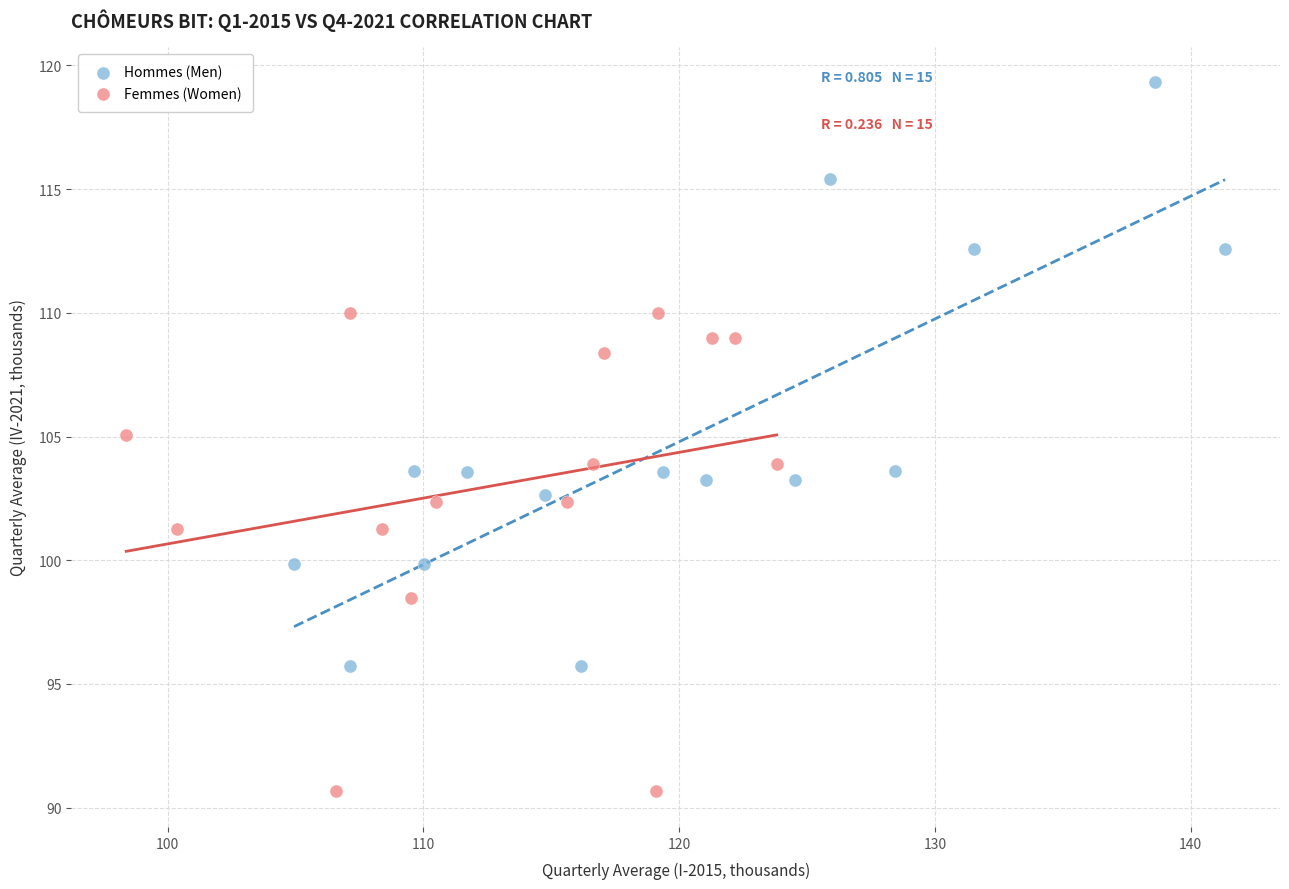

Which series contains the lowest Y value?

Femmes (Women)